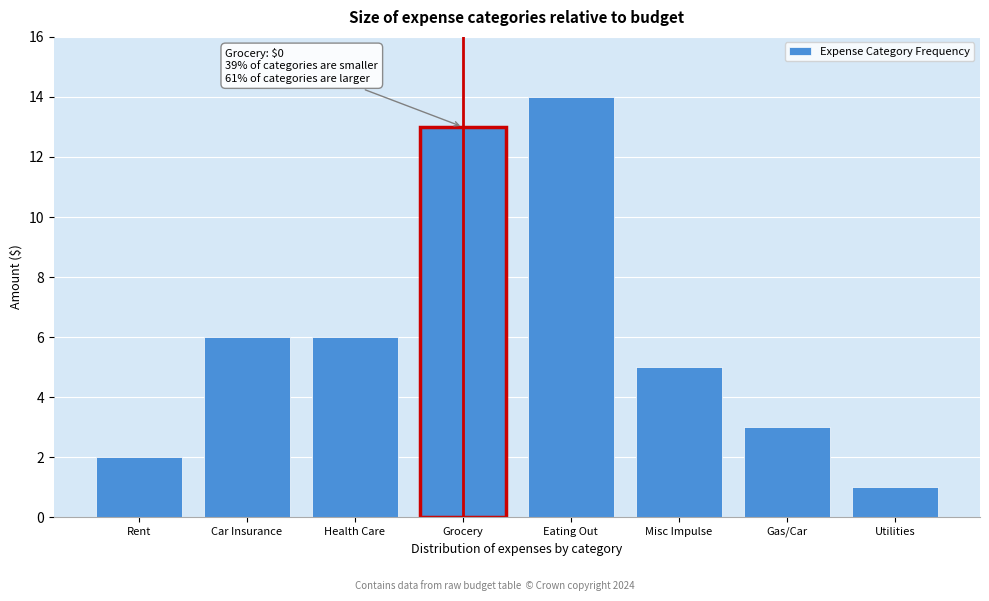

Reading left to right, list all the values displayed in this chart.

Rent=2	Car Insurance=6	Health Care=6	Grocery=13	Eating Out=14	Misc Impulse=5	Gas/Car=3	Utilities=1